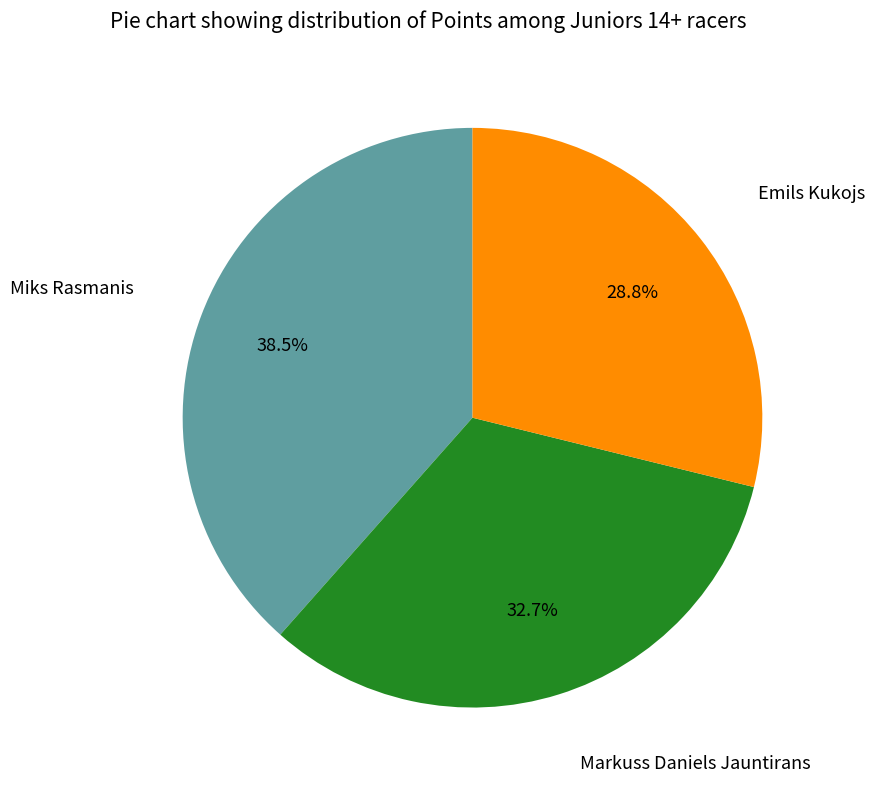

How many segments does this pie chart have?

3